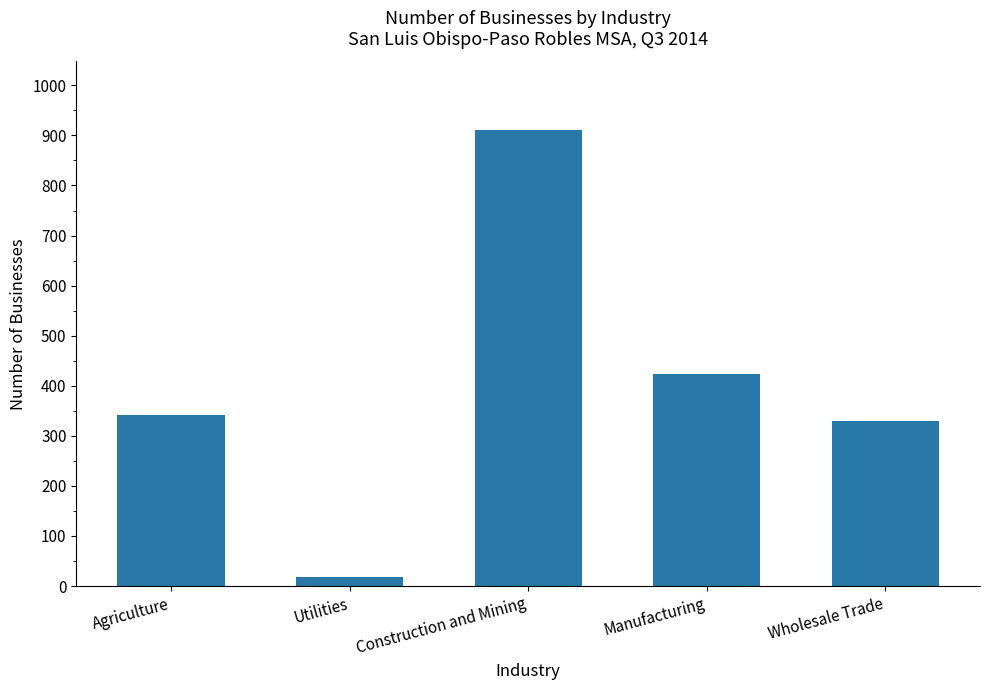

What is the label of the 4th bar from the right?

Utilities